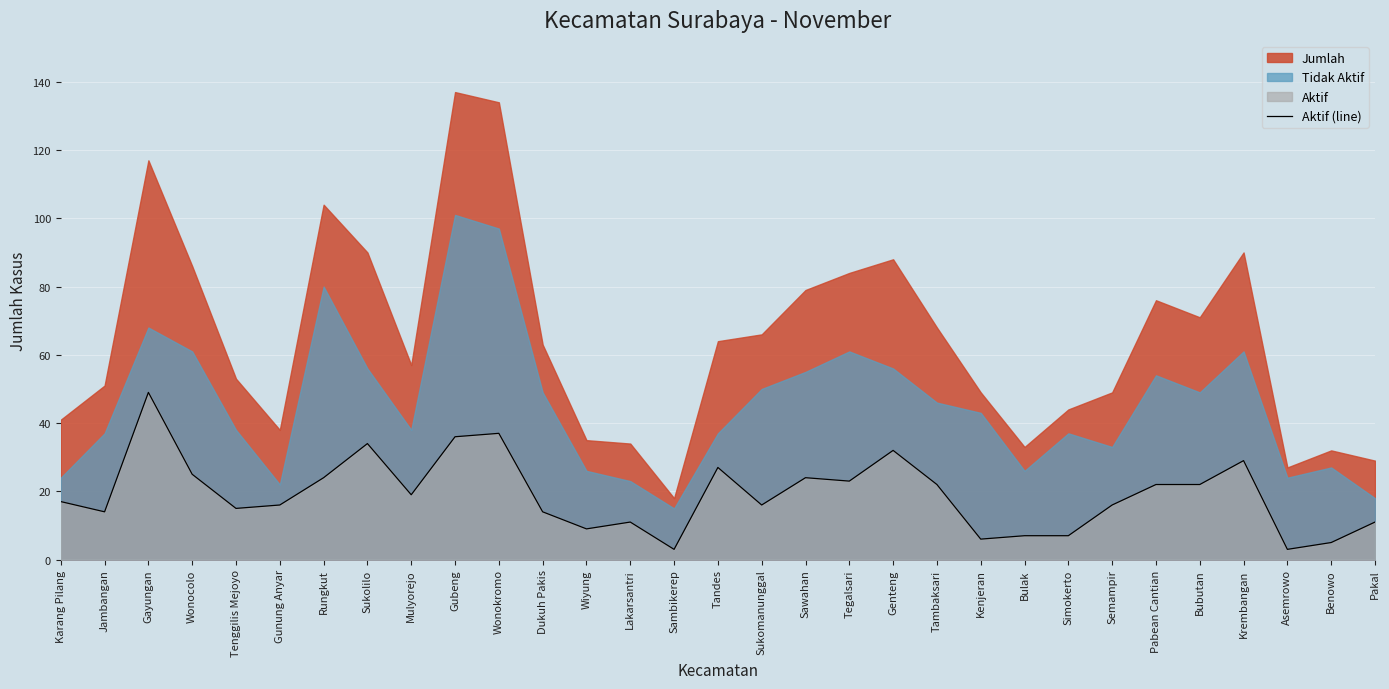

Which label corresponds to the smallest value in the chart?

Sambikerep